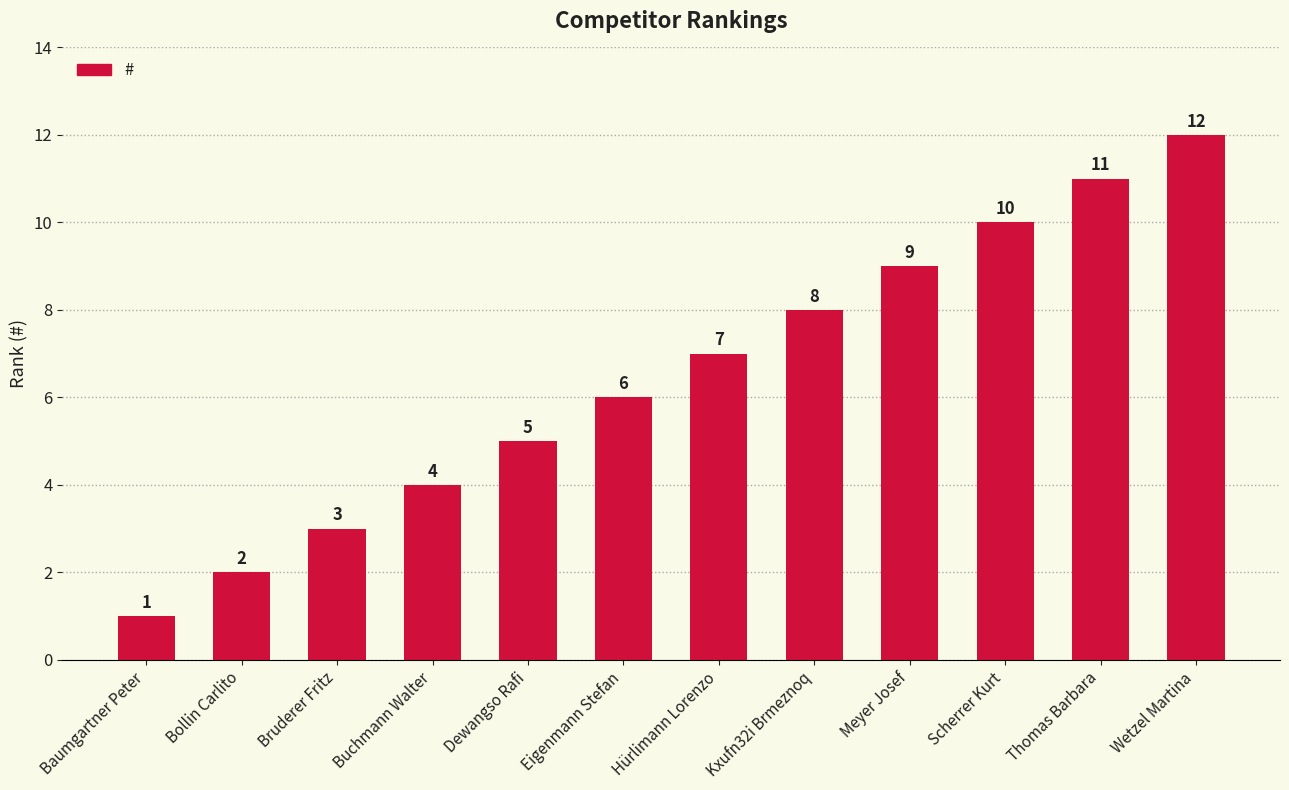

List the labels in order of value, smallest first.

Baumgartner Peter, Bollin Carlito, Bruderer Fritz, Buchmann Walter, Dewangso Rafi, Eigenmann Stefan, Hürlimann Lorenzo, Kxufn32i Brmeznoq, Meyer Josef, Scherrer Kurt, Thomas Barbara, Wetzel Martina